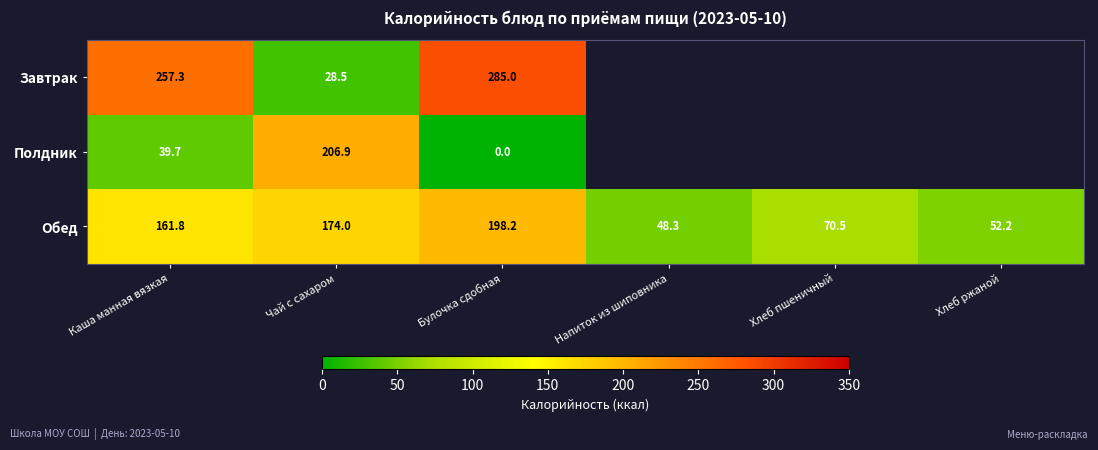

At which label is Обед closest to 123?

Каша манная вязкая